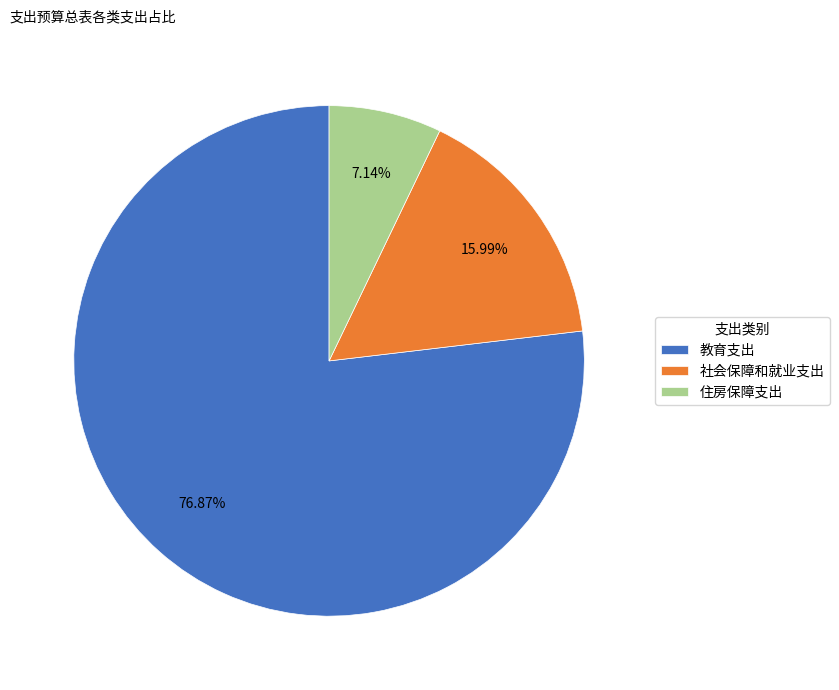

What percentage is the 住房保障支出 slice, to the nearest percent?

7%